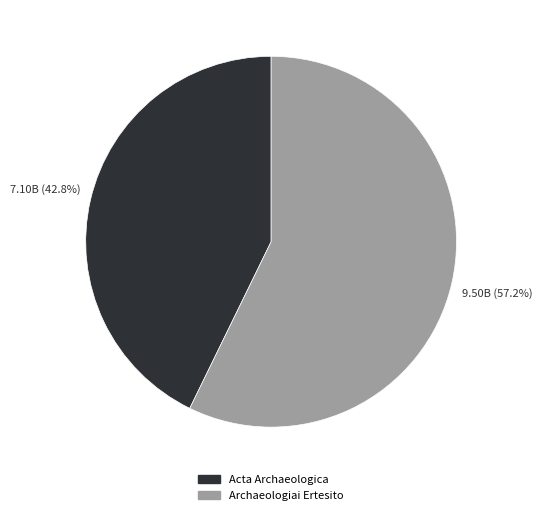

To the nearest percent, what is the average slice percentage?

50%